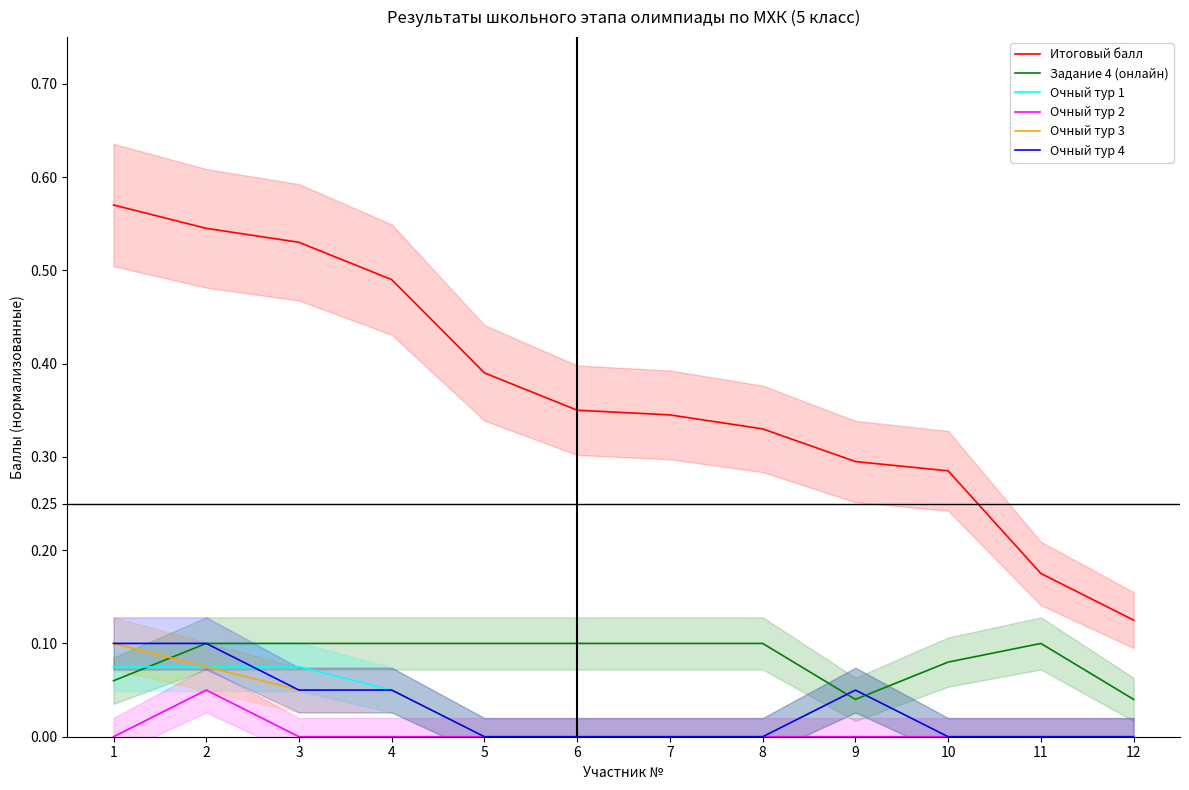

What is the difference between the maximum and second lowest values in the Задание 4 (онлайн) series?

0.1